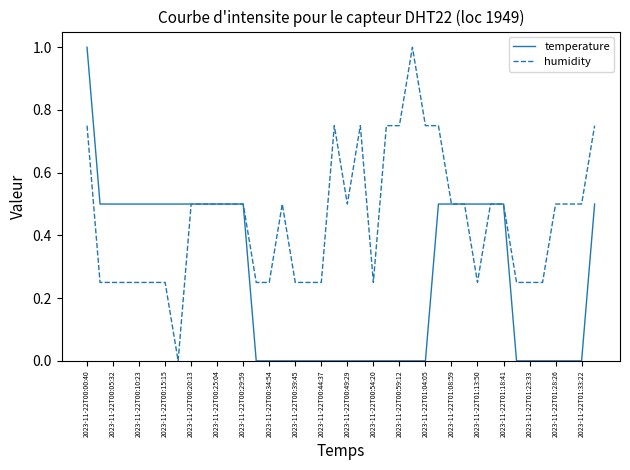

Which series has the largest total across all categories?

humidity